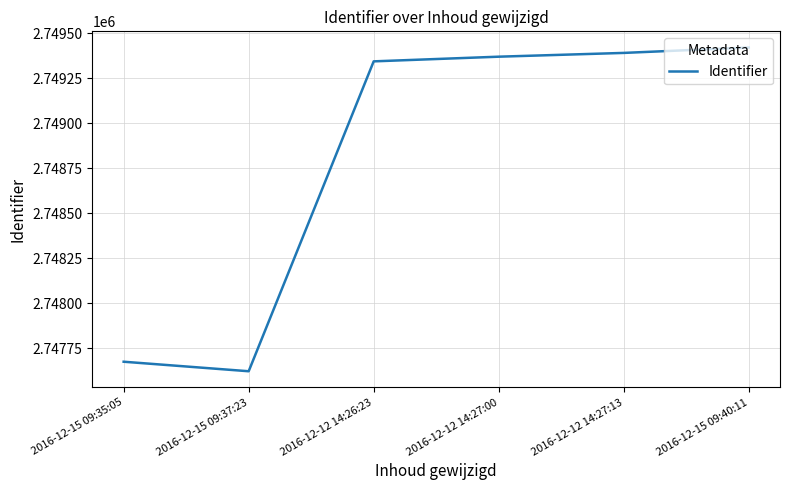

Read the value at 2016-12-15 09:40:11, to the nearest 100.

2749400